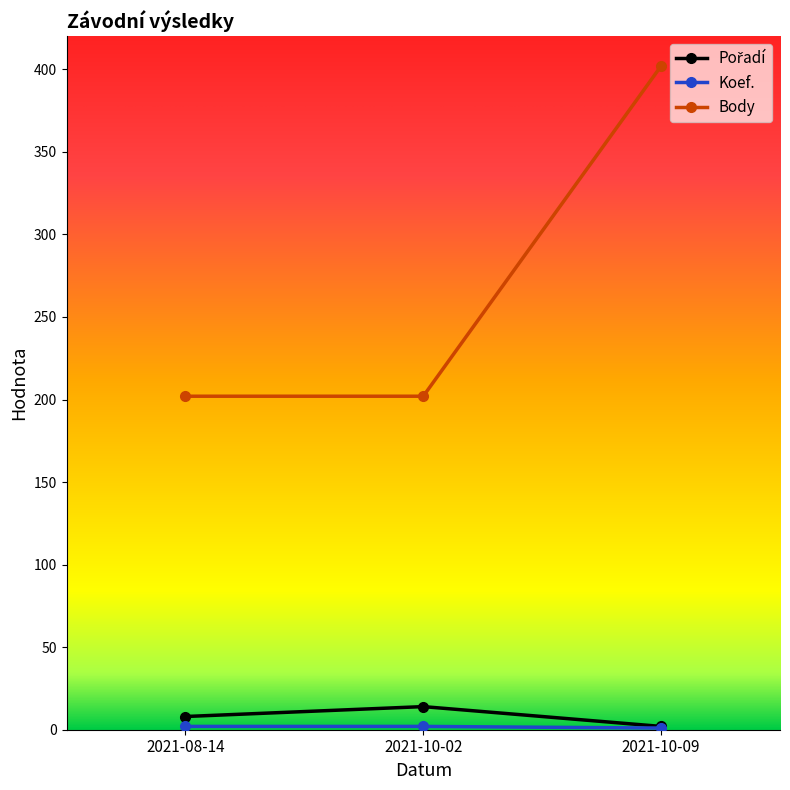

Which series has the largest range (max minus min)?

Body